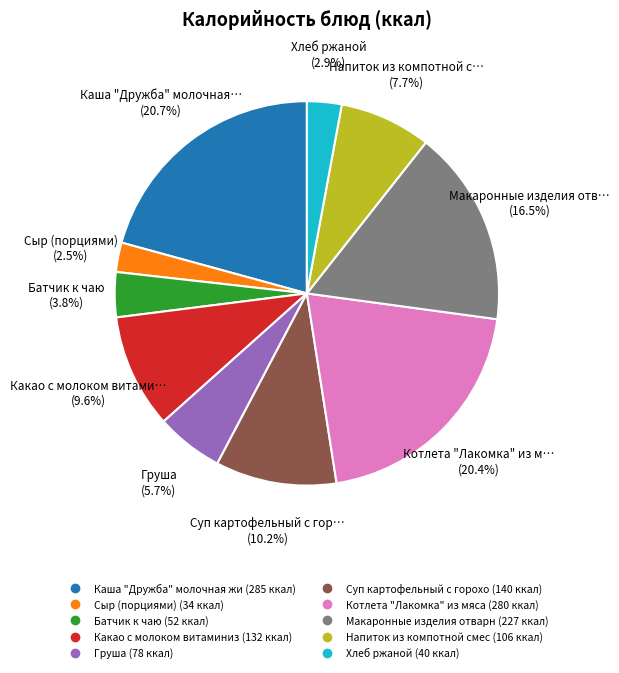

Does any single category account for the majority?

No